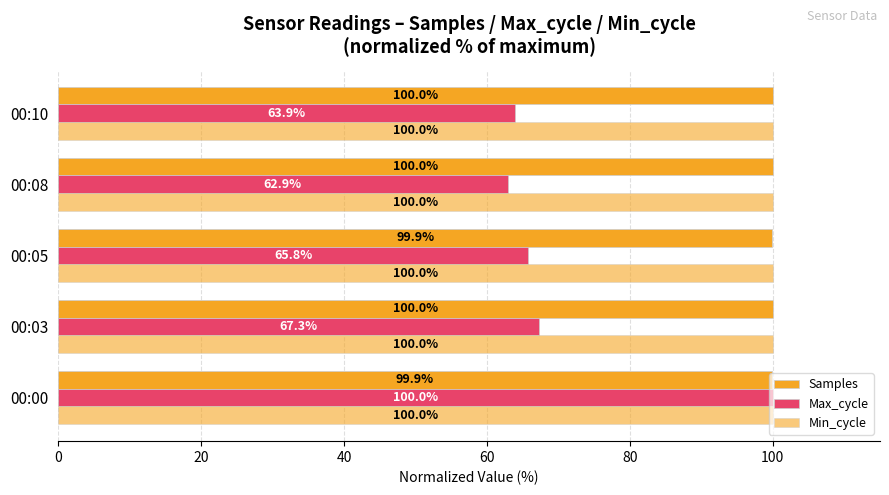

Count the number of data series in this chart.

3